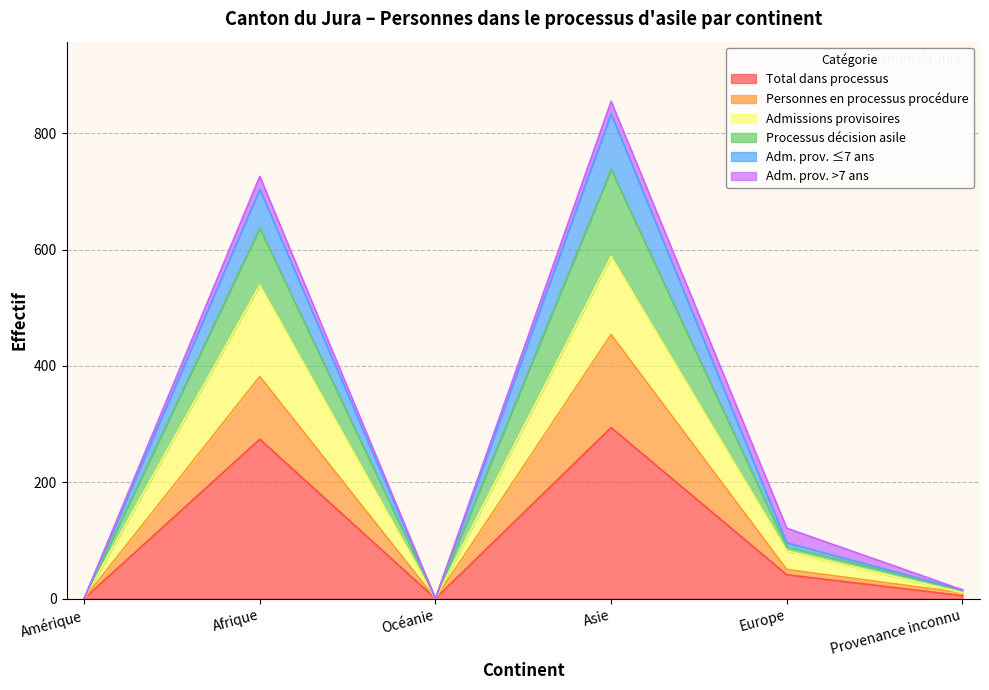

At how many categories does at least one series exceed 494?

2